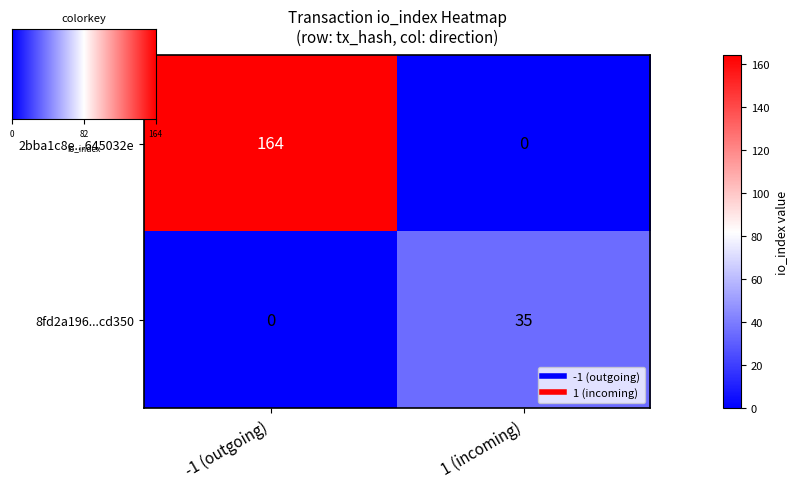

The value of 2bba1c8e...645032e at 1 (incoming) is 0. True or false?

True